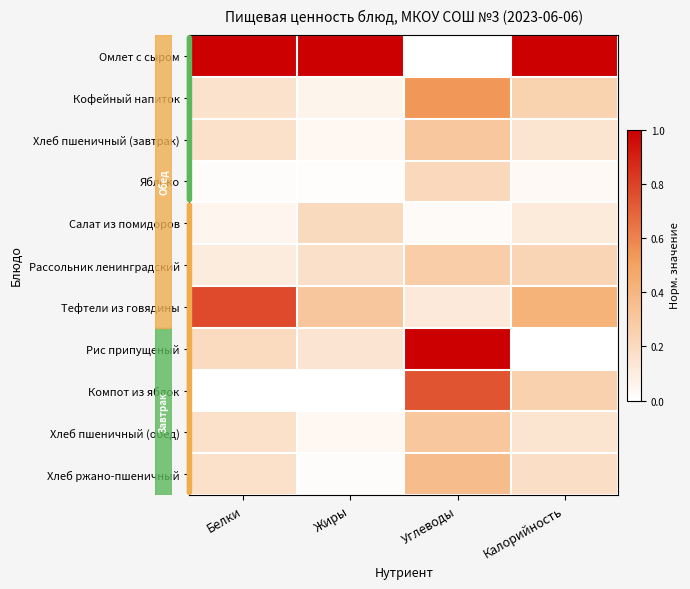

At which category does the chart reach its peak across all series?

Белки